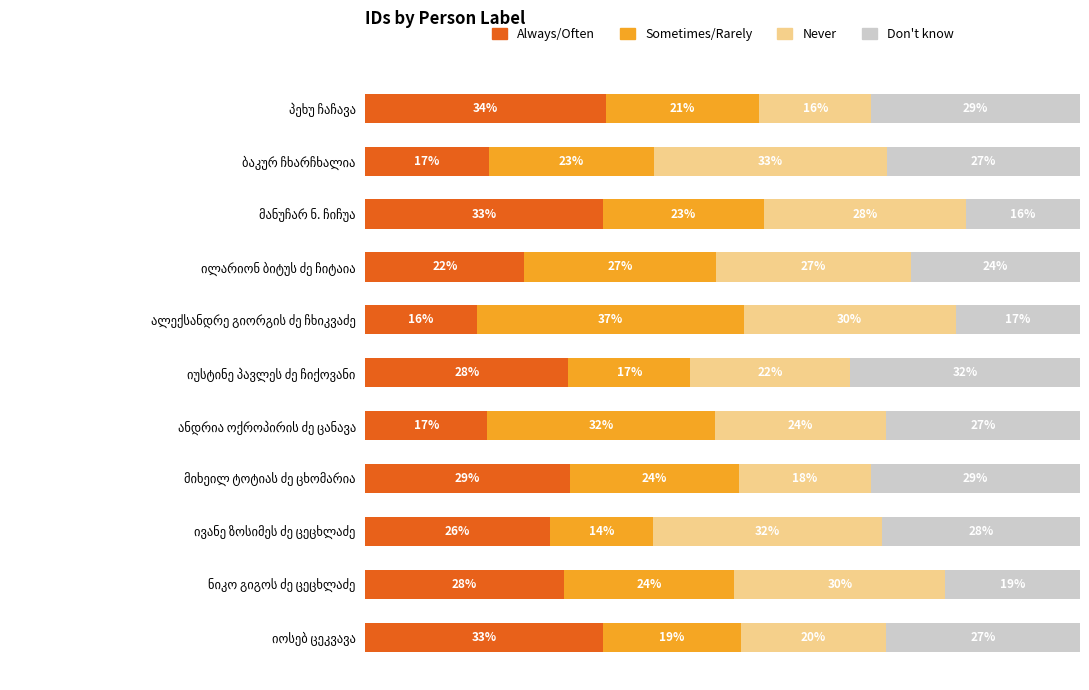

Rank the series by their maximum value, from lowest to highest.

Don't know, Never, Always/Often, Sometimes/Rarely